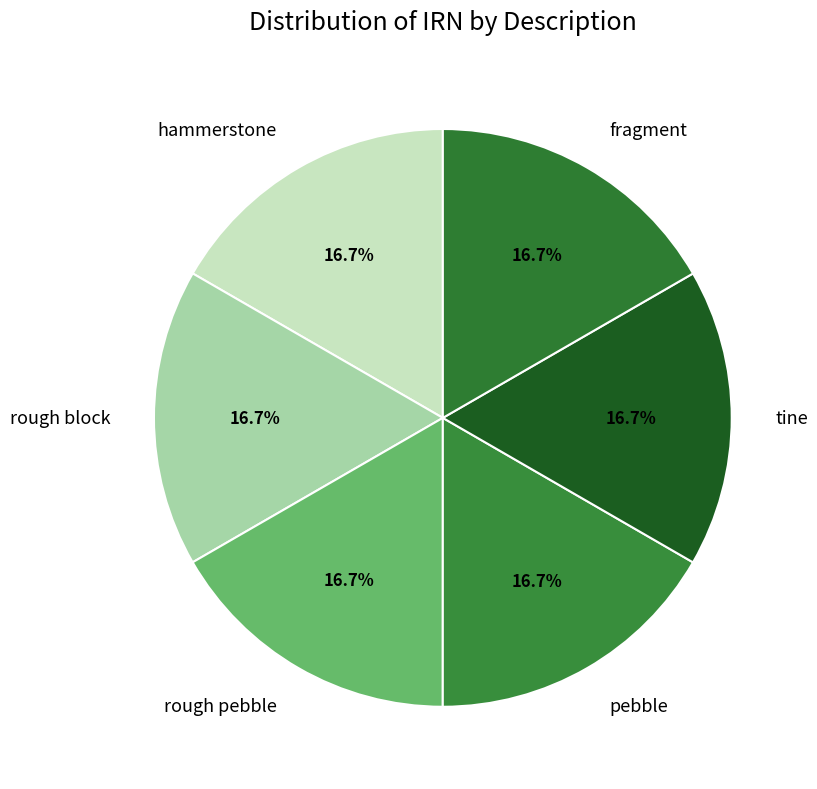

To the nearest percent, what is the combined percentage of pebble and fragment?

33%